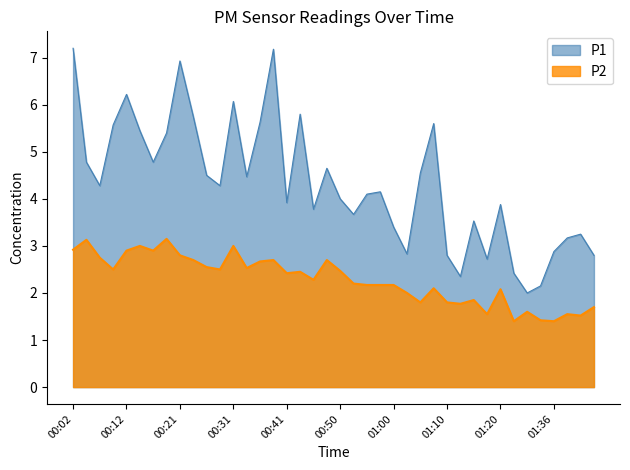

What are all the series names shown in the legend?

P1, P2